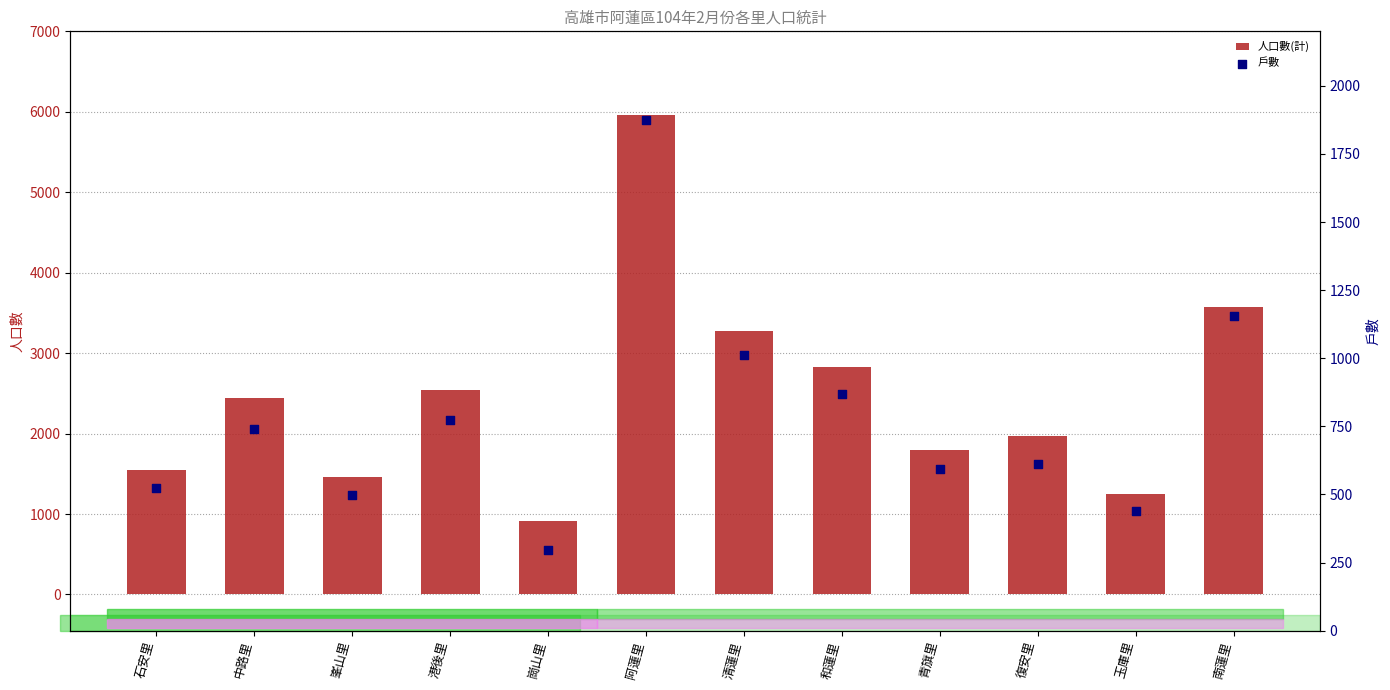

What are all the series names shown in the legend?

人口數(計), 戶數